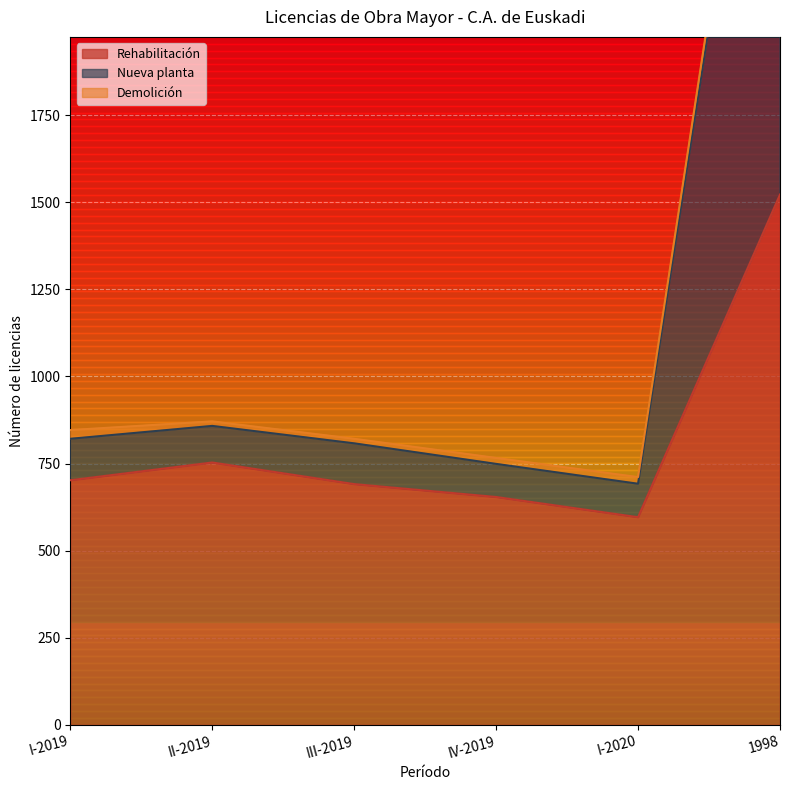

Is it true that Rehabilitación equals 313 at IV-2019?

False